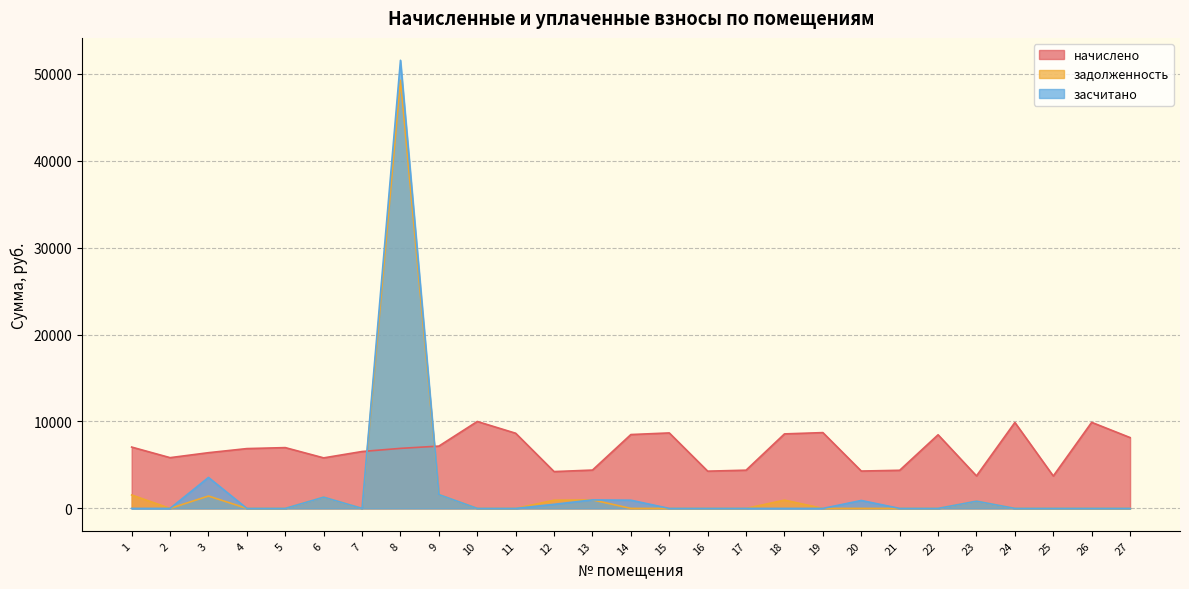

After their last crossing, which series has the higher values: задолженность or начислено?

начислено